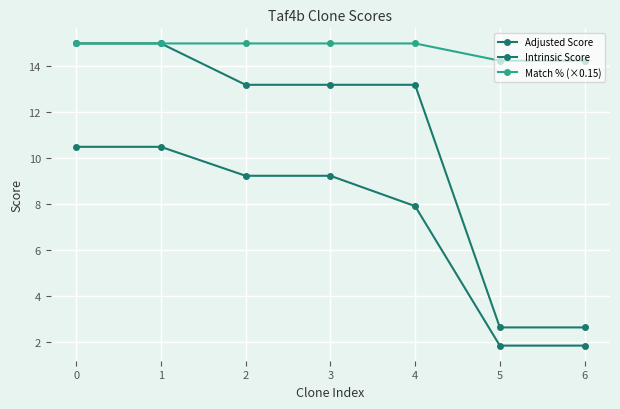

Reading right to left, list all the values displayed in this chart.

Adjusted Score: 6=1.8	5=1.8	4=7.9	3=9.2	2=9.2	1=10.5	0=10.5
Intrinsic Score: 6=2.6	5=2.6	4=13.2	3=13.2	2=13.2	1=15.0	0=15.0
Match % (×0.15): 6=14.2	5=14.2	4=15.0	3=15.0	2=15.0	1=15.0	0=15.0